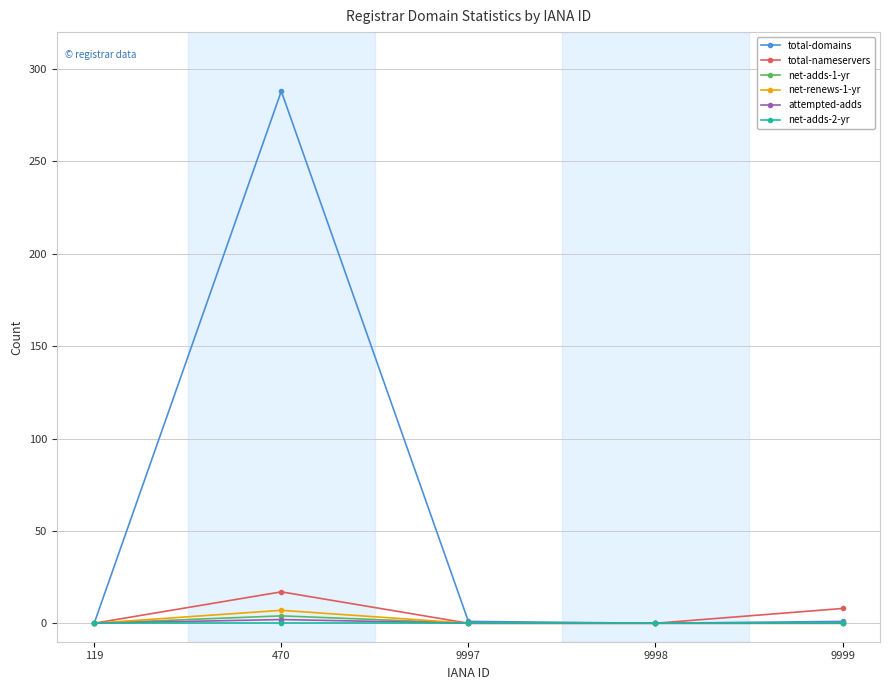

At which category does the chart reach its peak across all series?

470